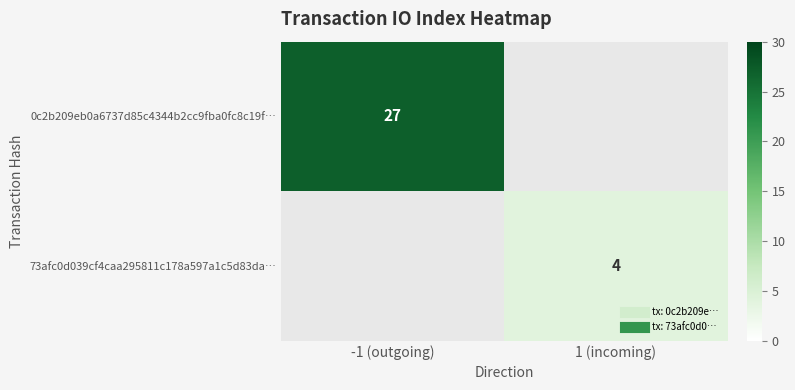

How many values in 0c2b209eb0a6737d85c4344b2cc9fba0fc8c19f… are above zero?

1